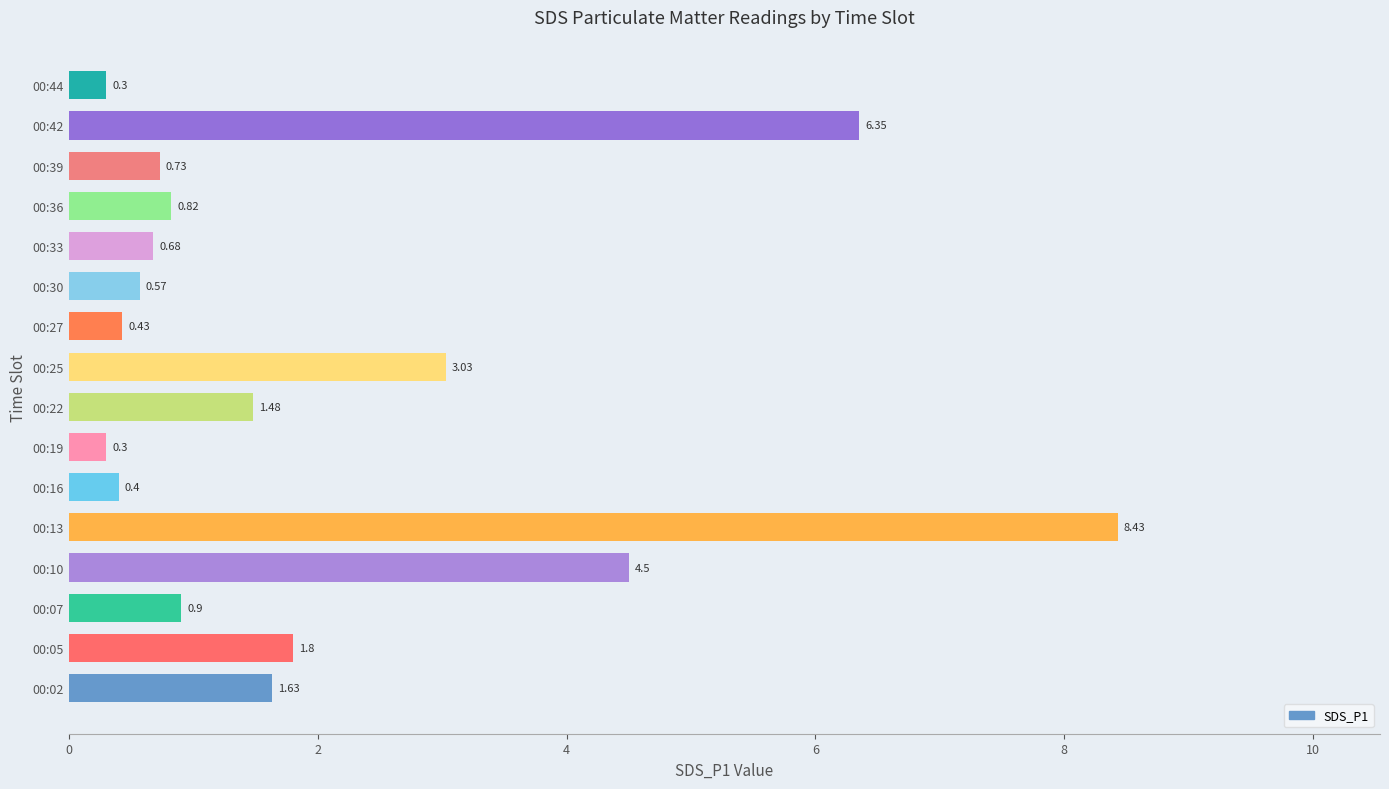

What is the change in value from 00:30 to 00:39?

+0.2